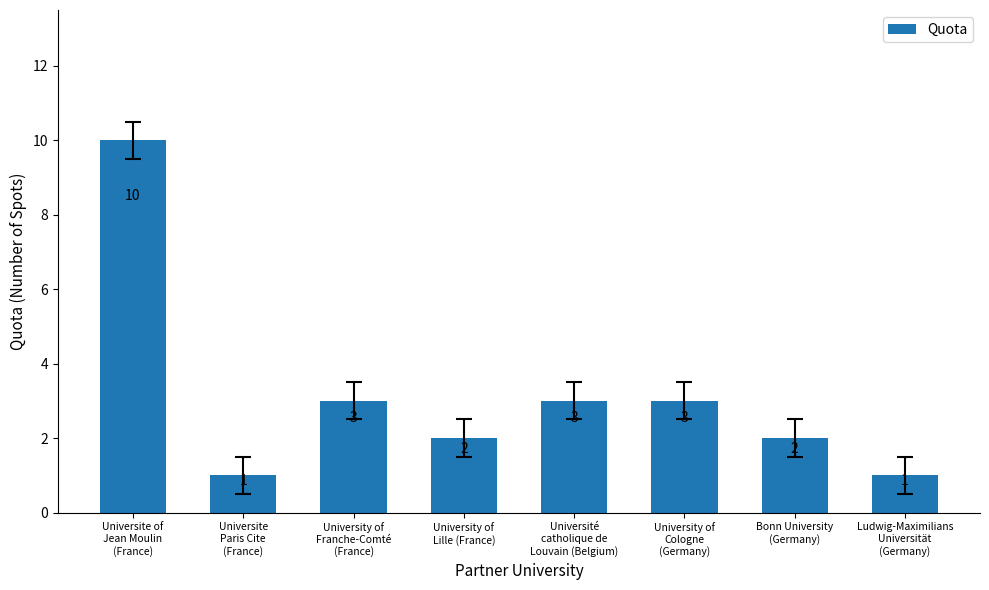

Reading left to right, what are all the values shown in this chart?

Universite of
Jean Moulin
(France)=10	Universite
Paris Cite
(France)=1	University of
Franche-Comté
(France)=3	University of
Lille (France)=2	Université
catholique de
Louvain (Belgium)=3	University of
Cologne
(Germany)=3	Bonn University
(Germany)=2	Ludwig-Maximilians
Universität
(Germany)=1